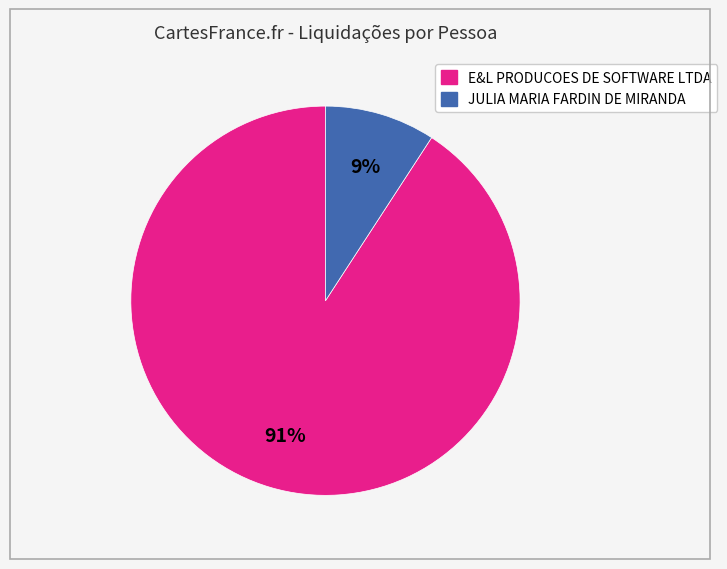

True or false: E&L PRODUCOES DE SOFTWARE LTDA accounts for 91% of the total.

True